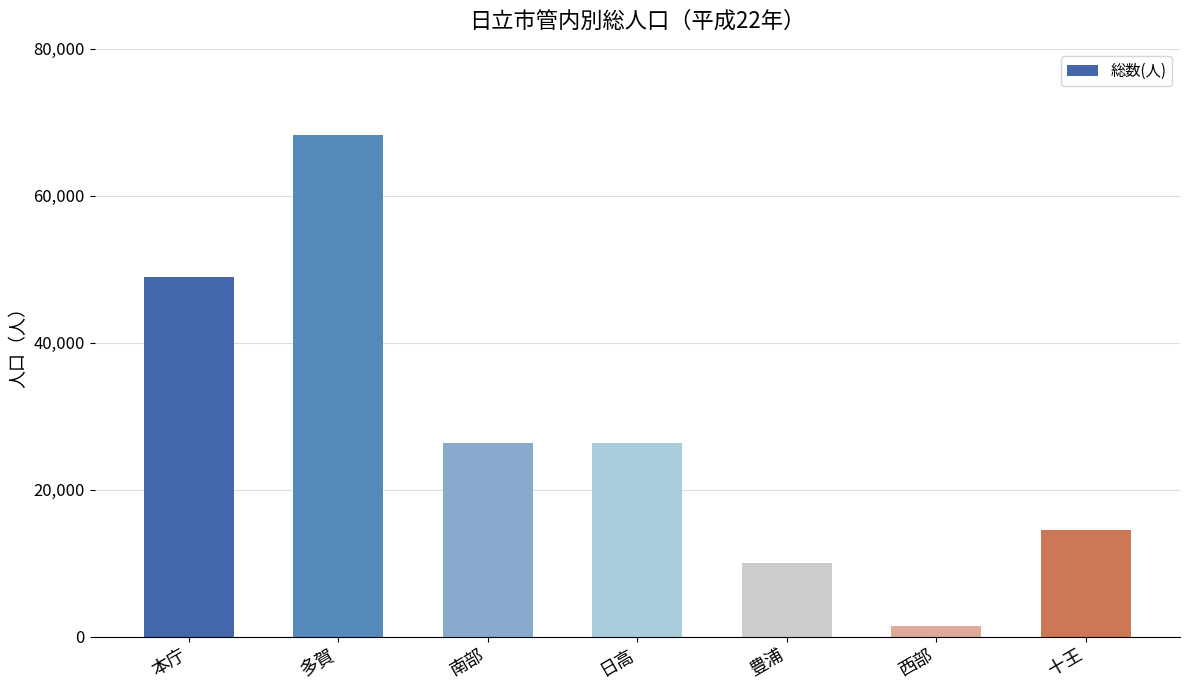

How many series are shown in this chart?

1